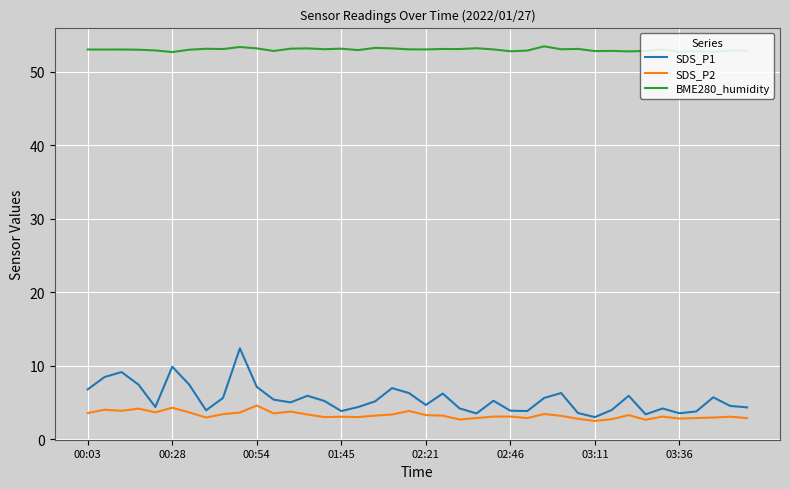

What is the minimum value shown in the chart?

2.5